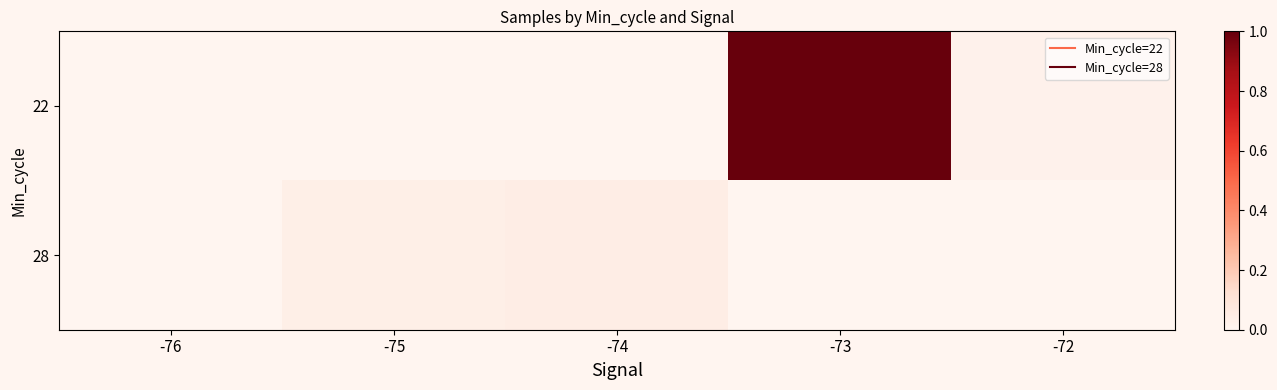

At which category does the chart reach its peak across all series?

-73